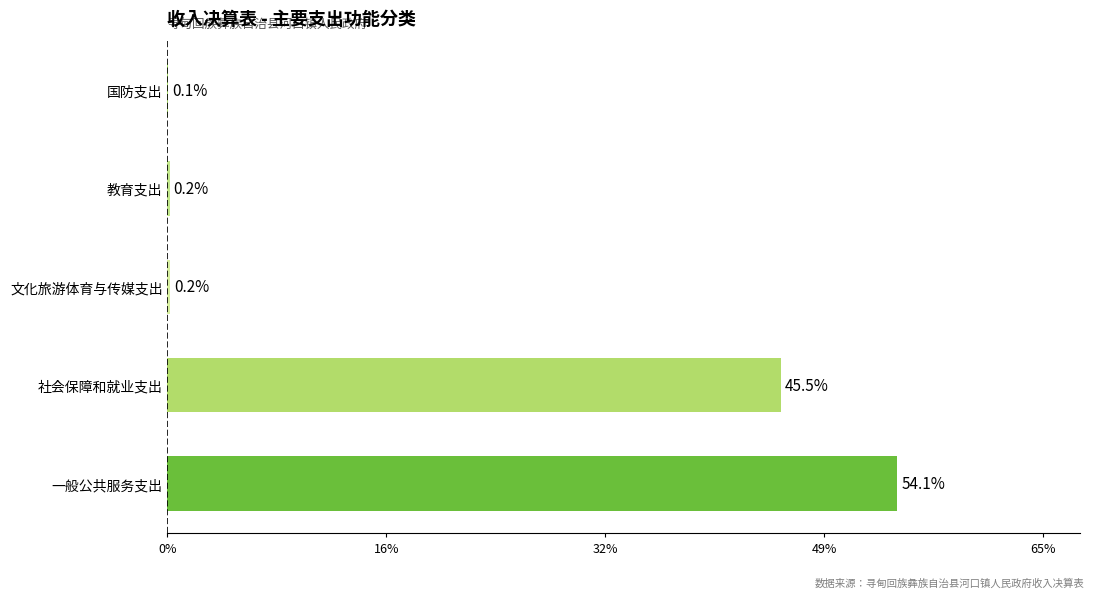

Are the bars horizontal?

Yes